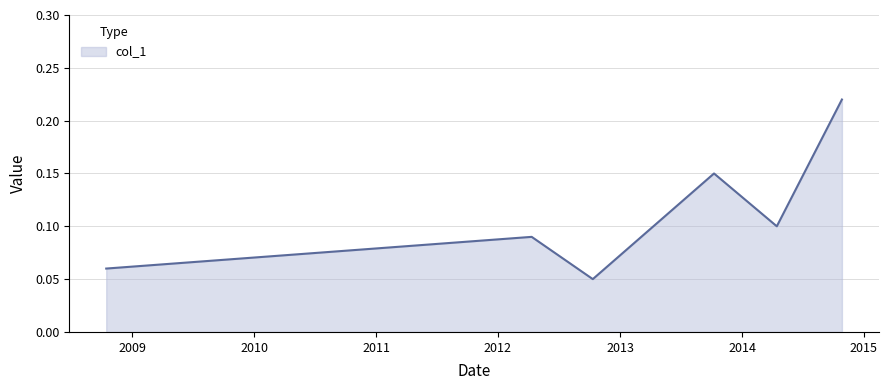

How many values are between 0 and 1?

6